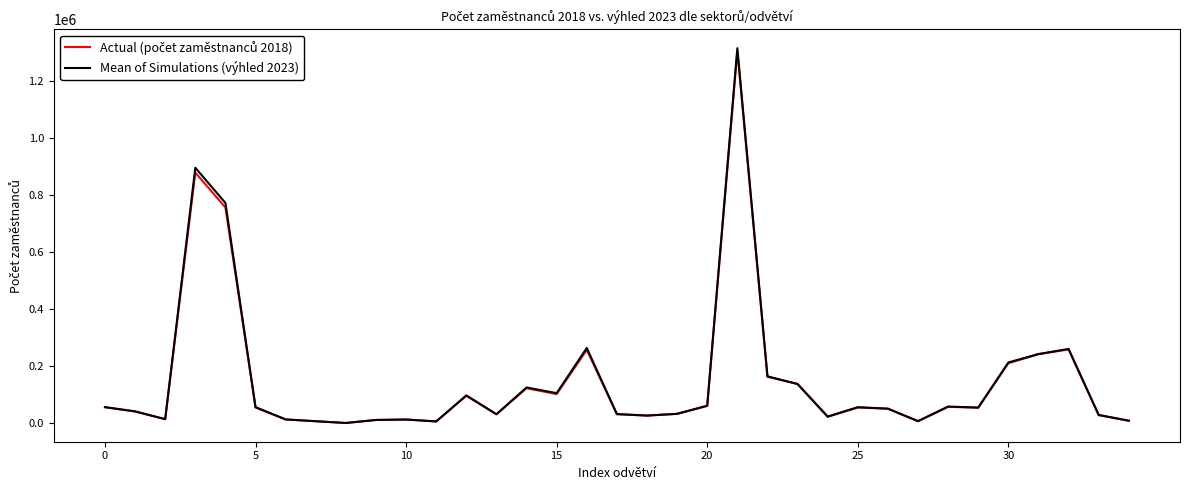

What is the greatest value displayed?

1315753